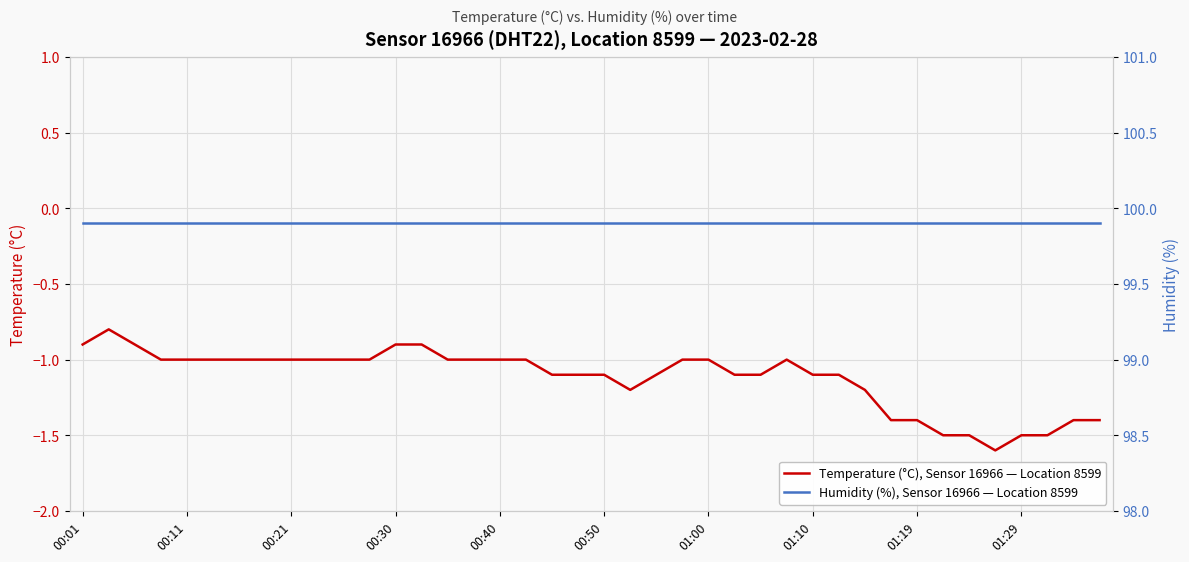

Where does the Temperature (°C), Sensor 16966 — Location 8599 series first go above -1?

00:01